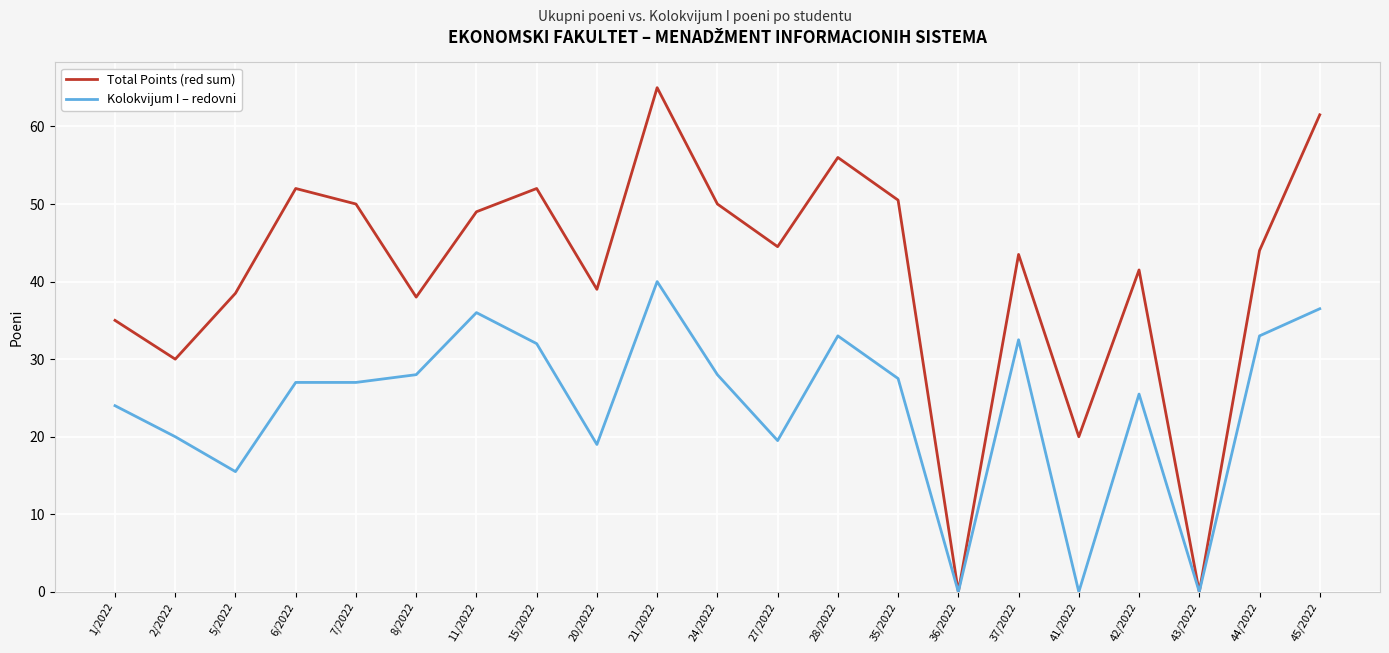

Between 35/2022 and 45/2022, which series saw the biggest shift?

Total Points (red sum)